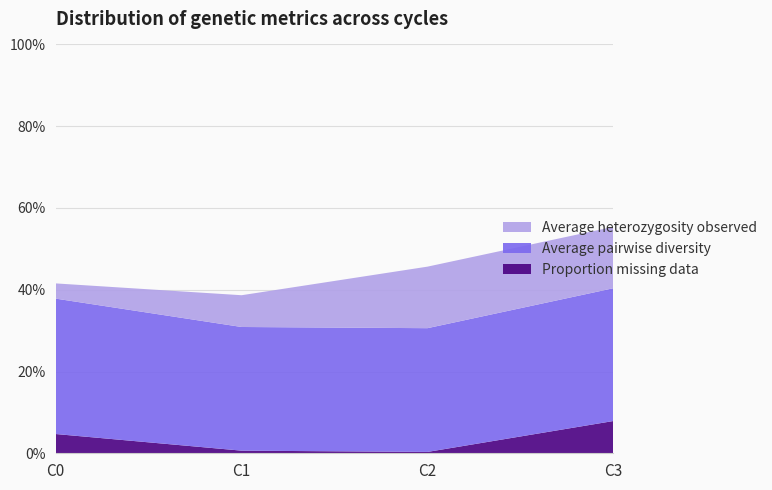

Reading left to right, what are all the values shown in this chart?

Proportion missing data: 0.0	0.0	0.0	0.1
Average pairwise diversity: 0.3	0.3	0.3	0.3
Average heterozygosity observed: 0.0	0.1	0.2	0.2